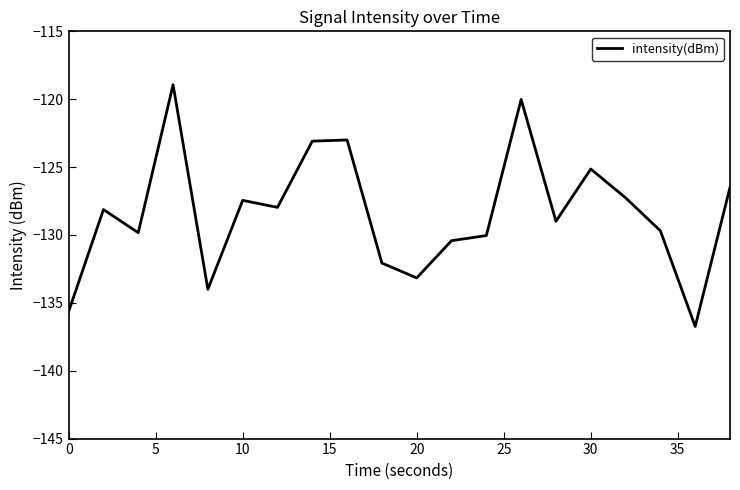

What is the maximum value shown in the chart?

-118.9